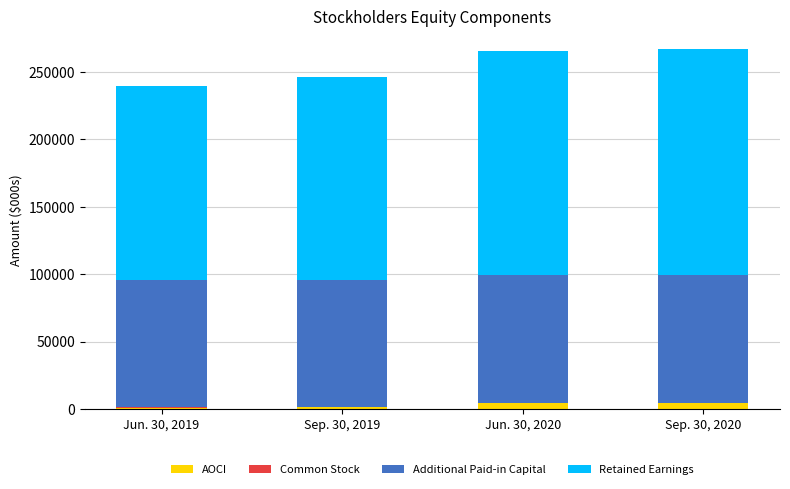

Which has a higher value, Sep. 30, 2019 or Sep. 30, 2020?

Sep. 30, 2020